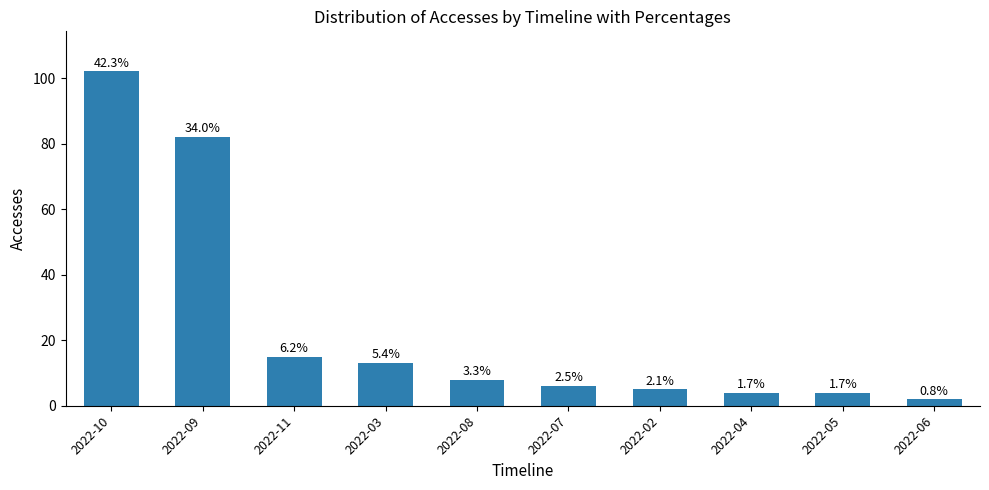

What is the label of the 3rd bar from the left?

2022-11